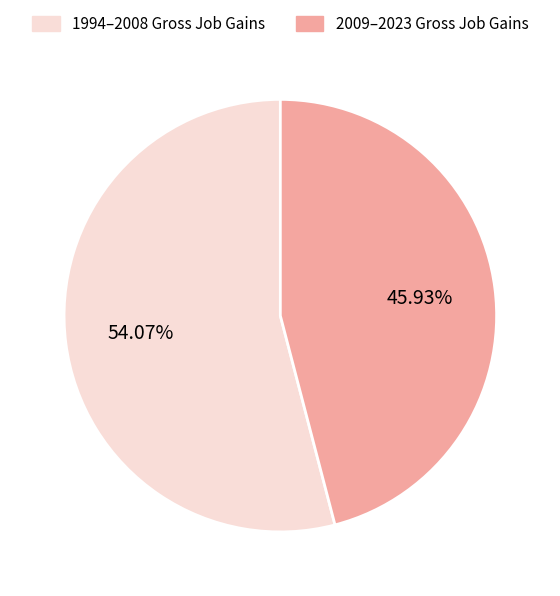

Is there a majority slice in this chart?

Yes